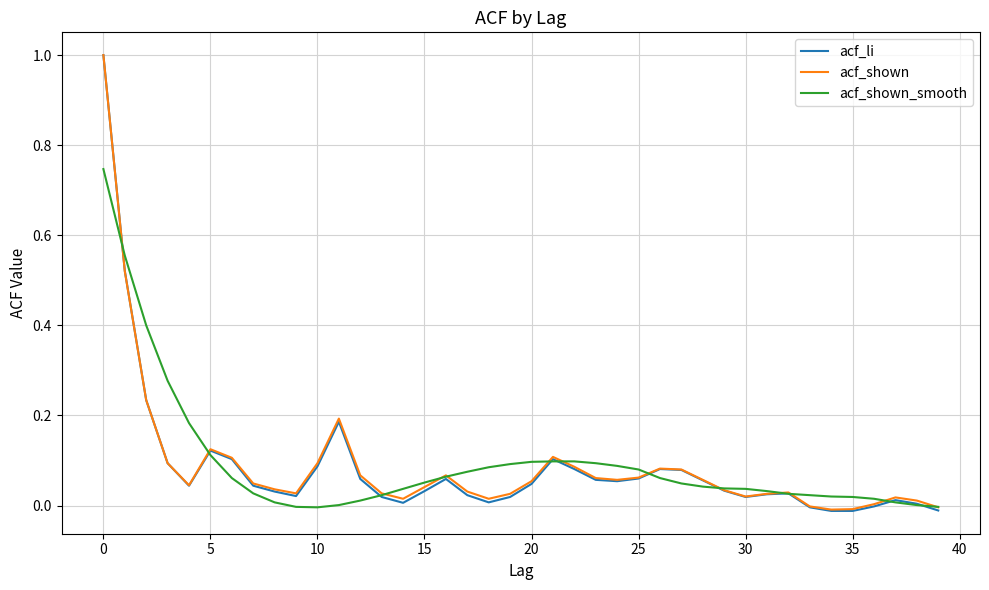

Which series has the widest spread of values?

acf_li